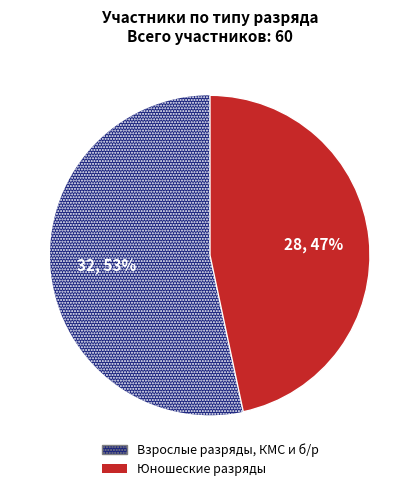

Does any single category account for the majority?

Yes